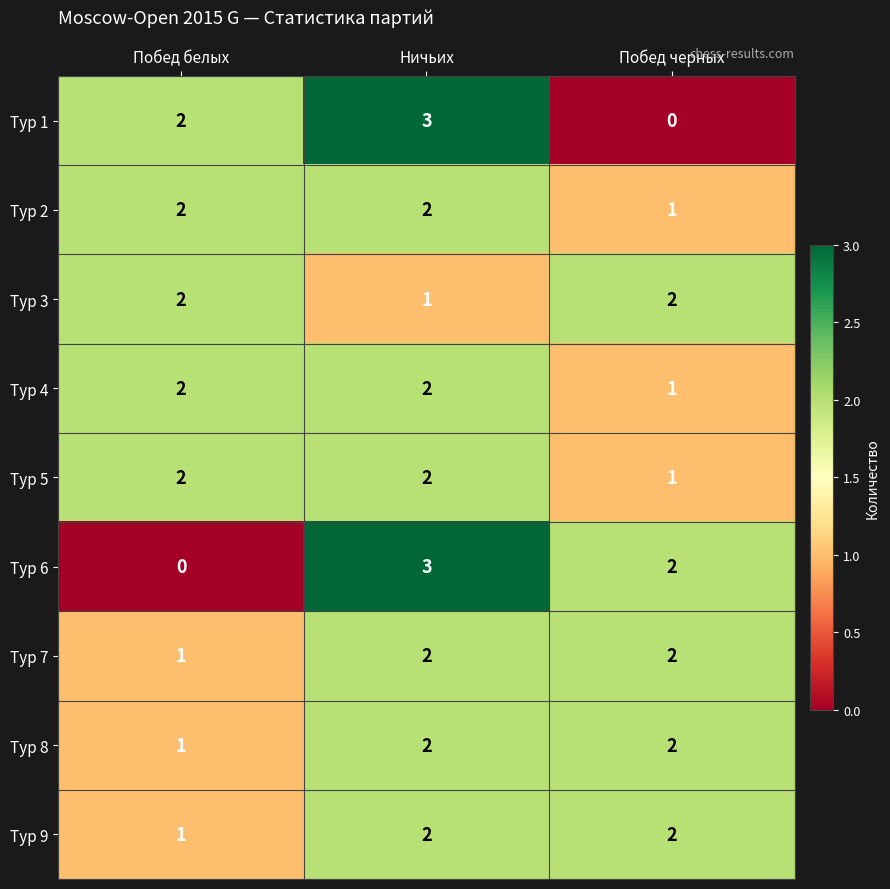

Reading left to right, what are all the values shown in this chart?

Тур 1: Побед белых=2	Ничьих=3	Побед черных=0
Тур 2: Побед белых=2	Ничьих=2	Побед черных=1
Тур 3: Побед белых=2	Ничьих=1	Побед черных=2
Тур 4: Побед белых=2	Ничьих=2	Побед черных=1
Тур 5: Побед белых=2	Ничьих=2	Побед черных=1
Тур 6: Побед белых=0	Ничьих=3	Побед черных=2
Тур 7: Побед белых=1	Ничьих=2	Побед черных=2
Тур 8: Побед белых=1	Ничьих=2	Побед черных=2
Тур 9: Побед белых=1	Ничьих=2	Побед черных=2